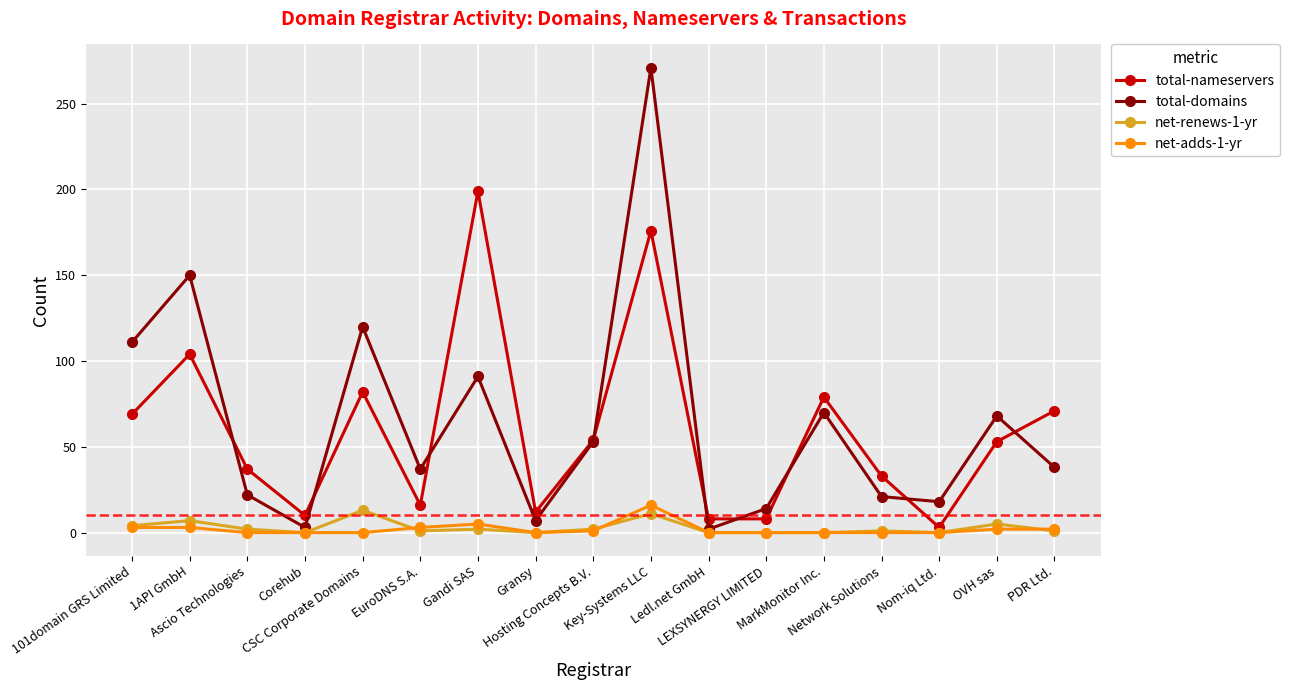

True or false: net-renews-1-yr has more than 1 interior local peaks.

True